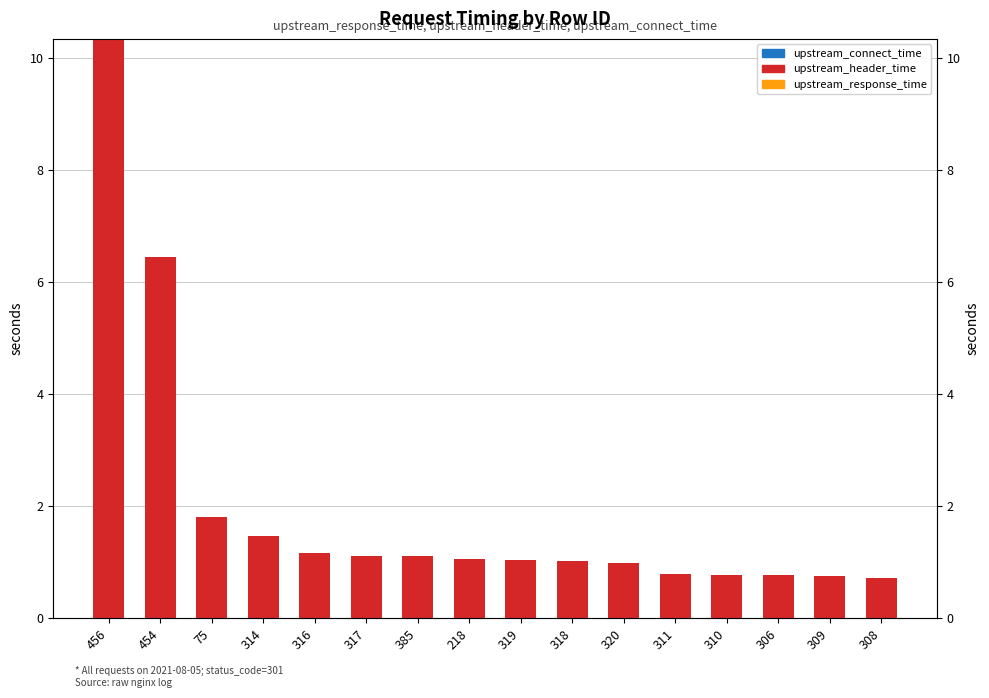

Which series has the widest spread of values?

upstream_header_time